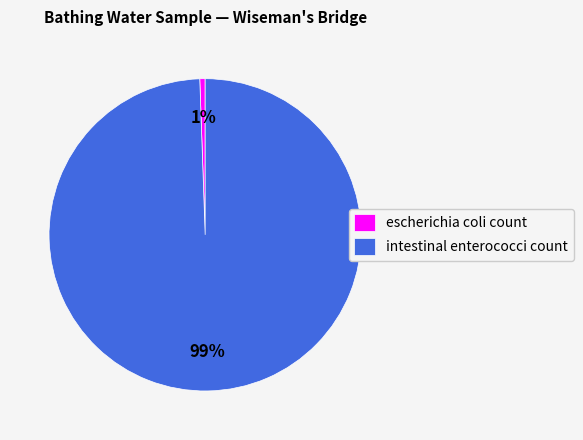

What percentage is the intestinal enterococci count slice, to the nearest percent?

99%